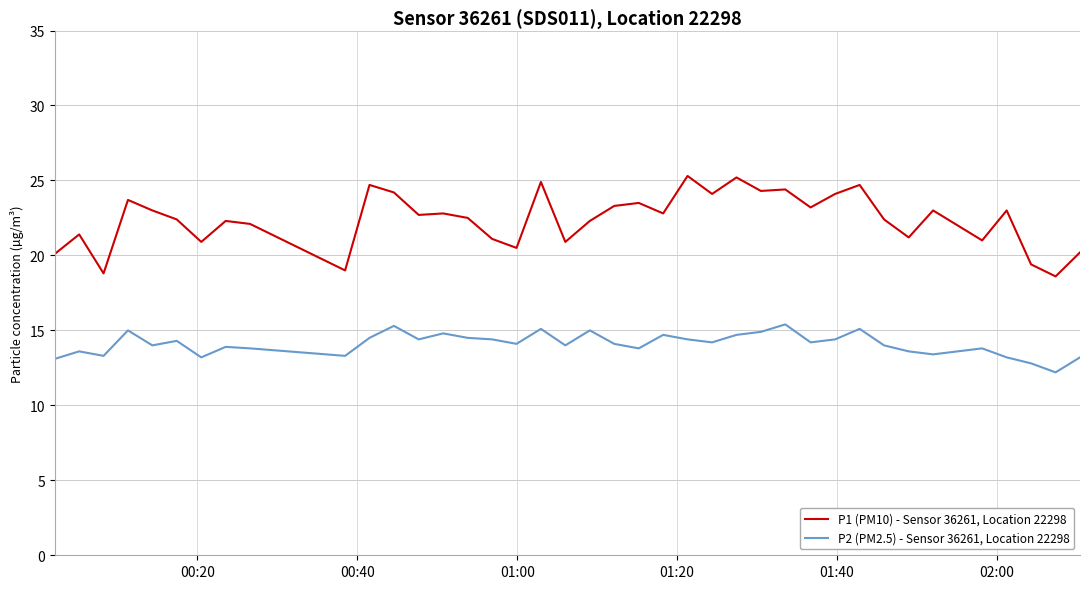

List the series in order of their overall mean, highest first.

P1 (PM10) - Sensor 36261, Location 22298, P2 (PM2.5) - Sensor 36261, Location 22298